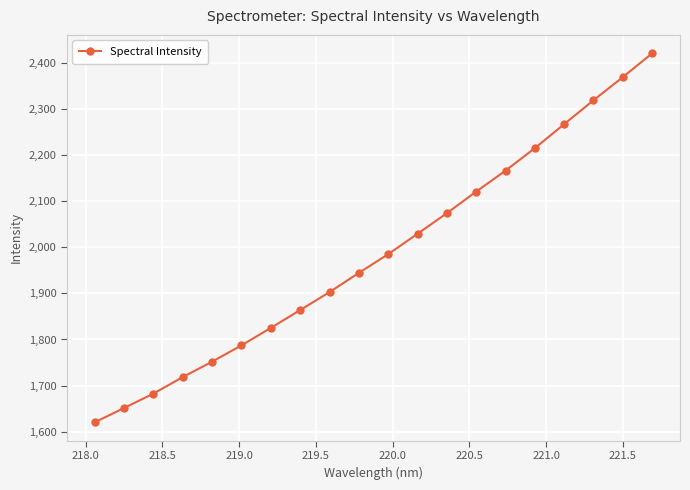

True or false: the data has more than 1 interior local peaks.

False